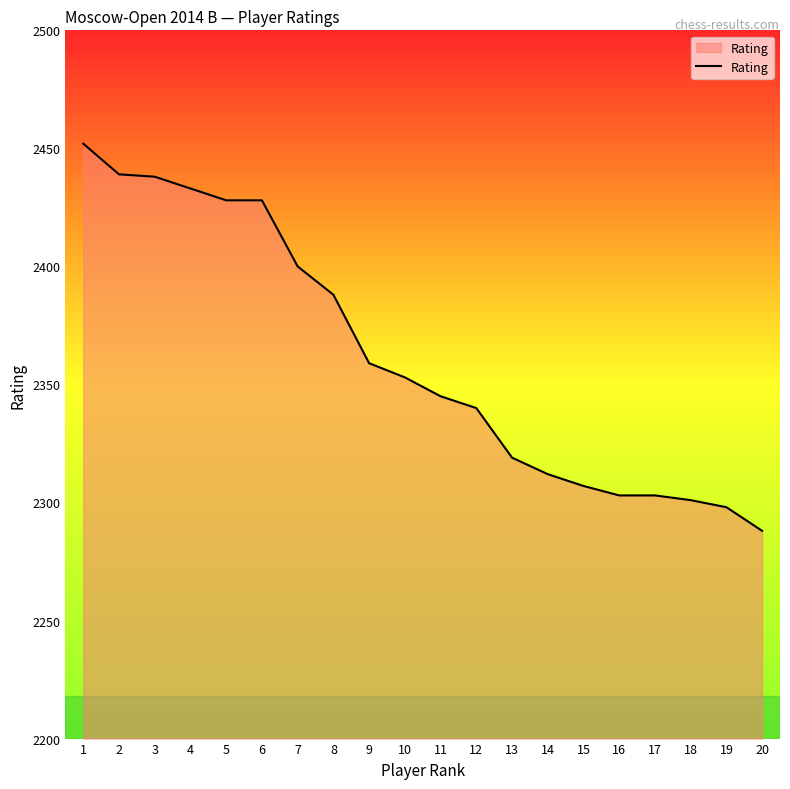

Which label corresponds to the smallest value in the chart?

20